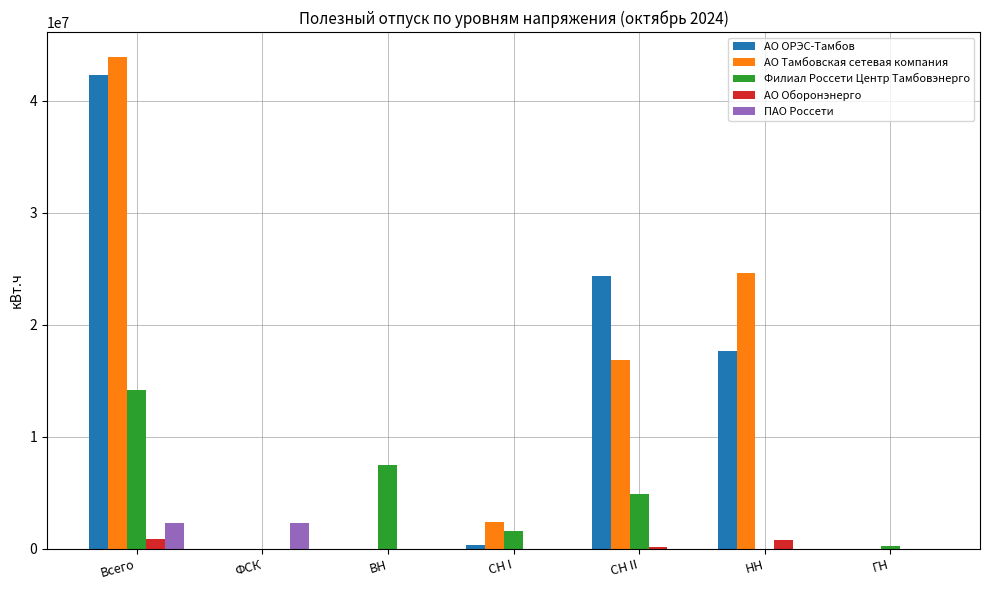

Where is АО Тамбовская сетевая компания nearest to the value 21957440?

НН